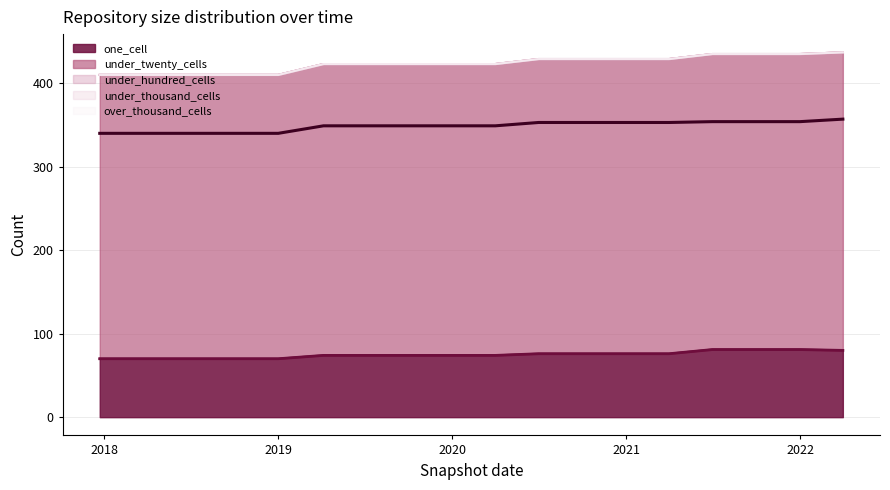

What is the average value of the under_twenty_cells (line) series?

349